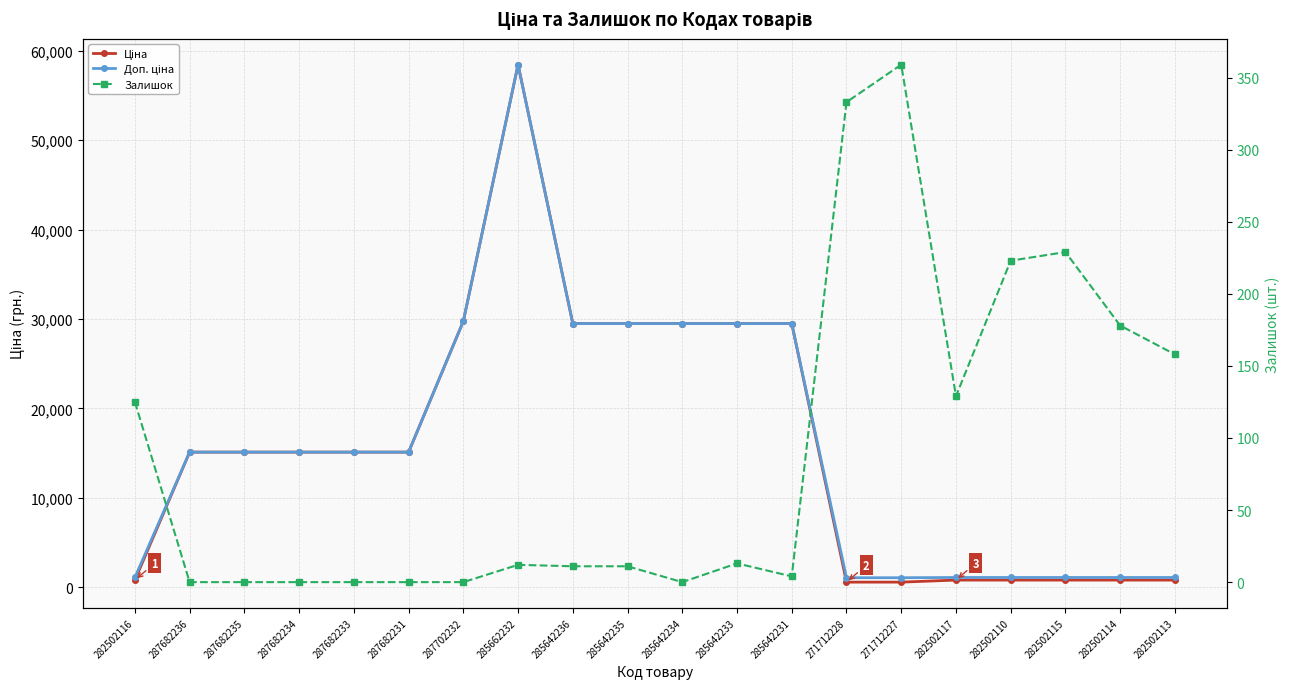

What are all the series names shown in the legend?

Ціна, Доп. ціна, Залишок